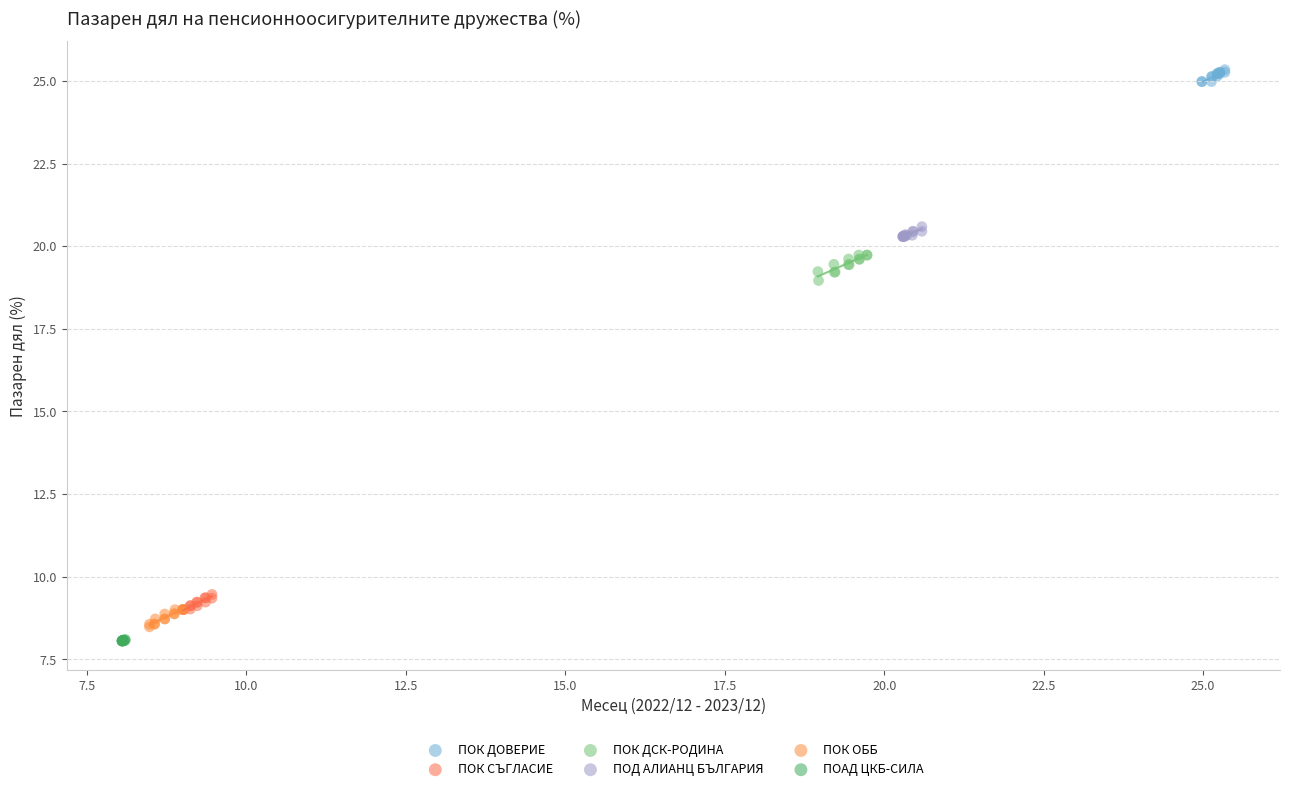

Which series contains the highest Y value?

ПОК ДОВЕРИЕ